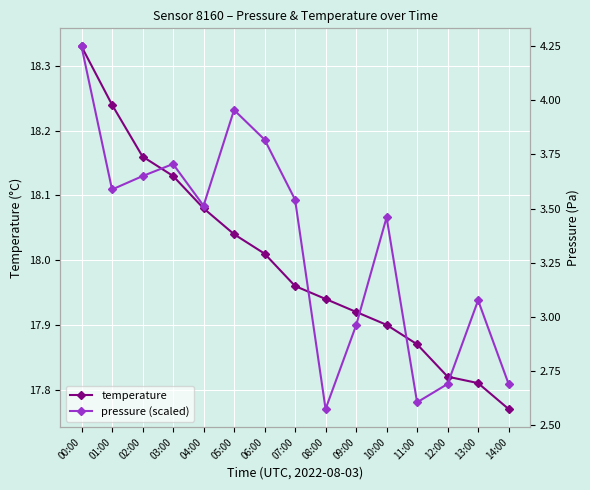

What value does the temperature series have at 01:00?

18.2